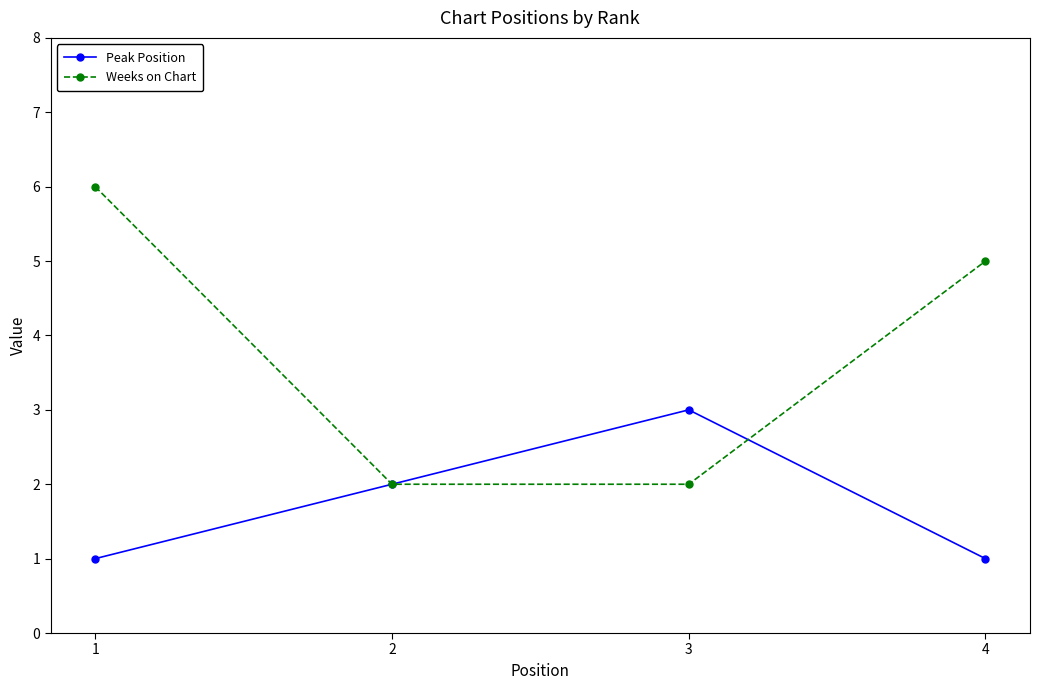

True or false: Peak Position has more than 1 points higher than both neighbors.

False